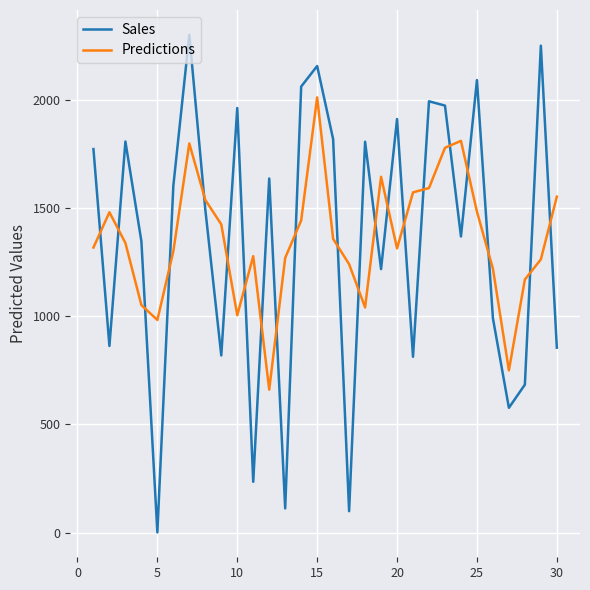

How many series are shown in this chart?

2